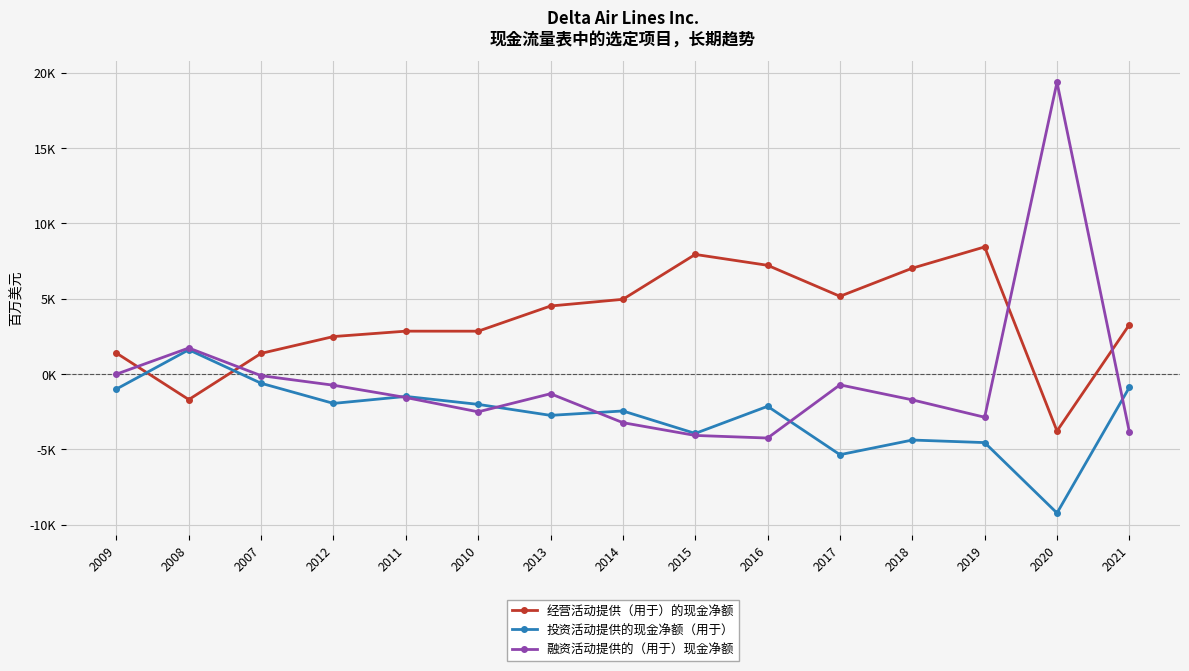

Reading left to right, transcribe all the data shown in this chart.

经营活动提供（用于）的现金净额: 2009=1379	2008=-1707	2007=1359	2012=2476	2011=2834	2010=2832	2013=4504	2014=4947	2015=7927	2016=7205	2017=5148	2018=7014	2019=8425	2020=-3793	2021=3264
投资活动提供的现金净额（用于）: 2009=-1008	2008=1598	2007=-625	2012=-1962	2011=-1498	2010=-2026	2013=-2756	2014=-2463	2015=-3955	2016=-2155	2017=-5366	2018=-4393	2019=-4563	2020=-9238	2021=-898
融资活动提供的（用于）现金净额: 2009=-19	2008=1716	2007=-120	2012=-755	2011=-1571	2010=-2521	2013=-1320	2014=-3240	2015=-4088	2016=-4260	2017=-730	2018=-1726	2019=-2880	2020=19356	2021=-3852